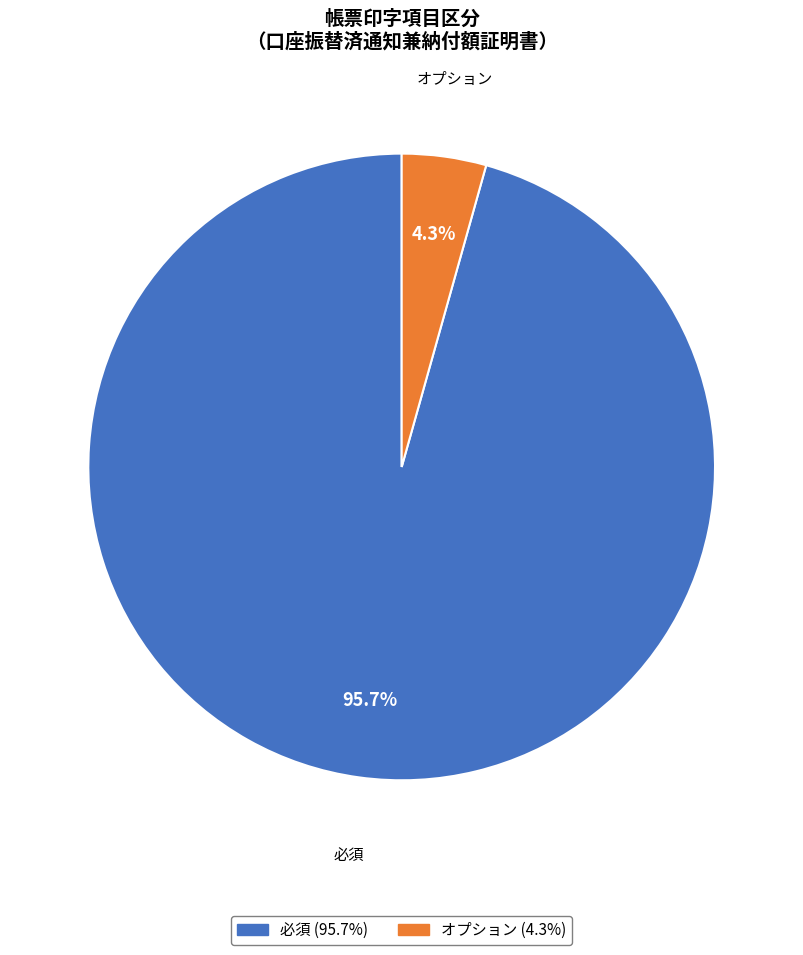

To the nearest percent, what is the difference between the largest and smallest slice percentages?

91%